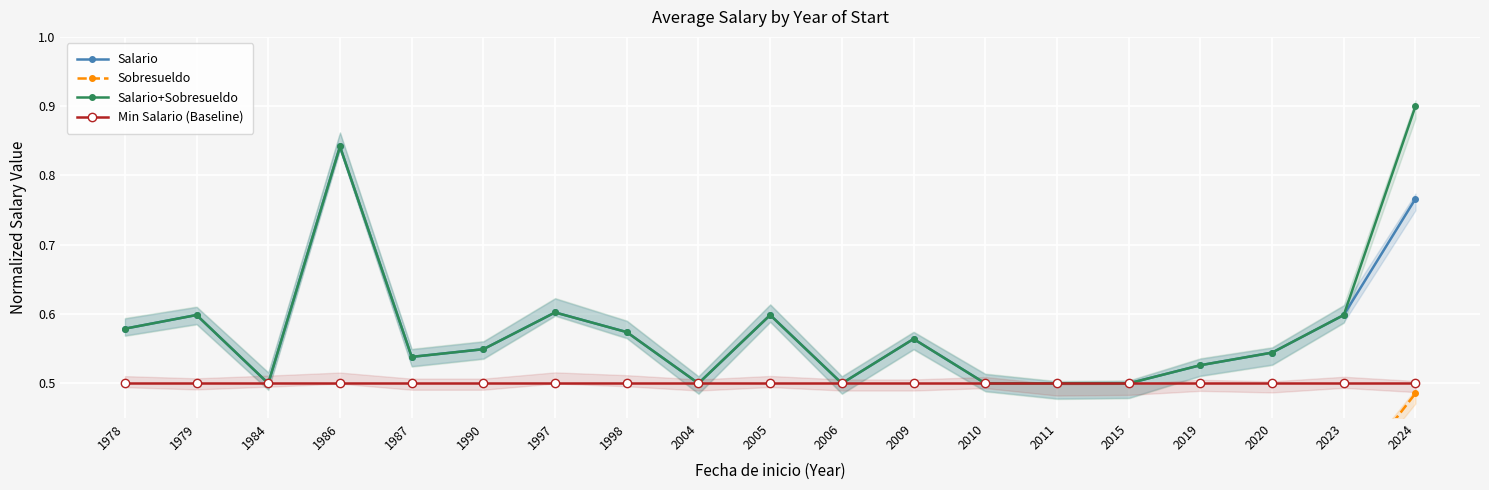

Is the value of Salario at 2011 greater than the value of Min Salario (Baseline) at 1979?

No